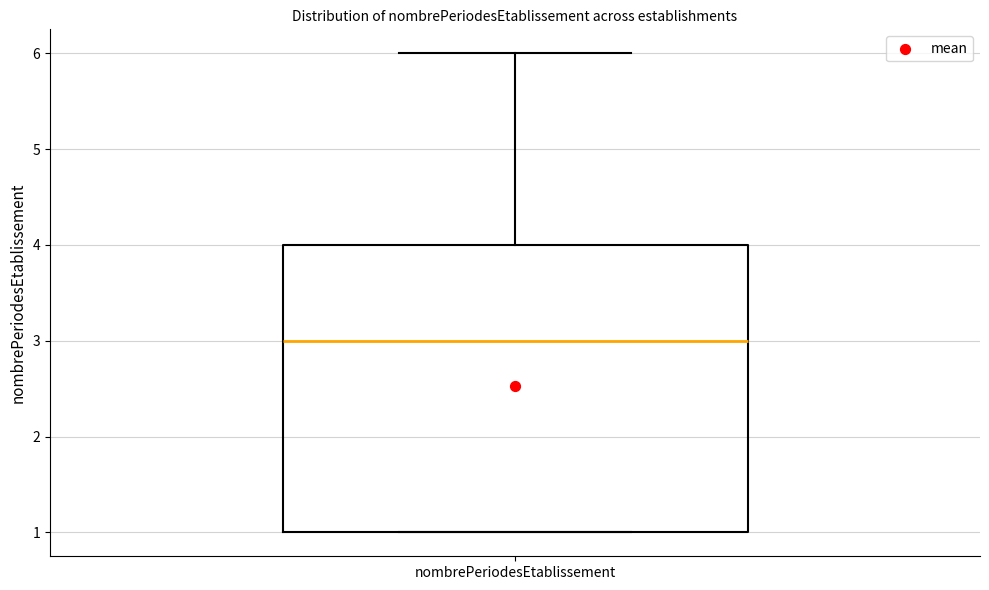

Read this box plot against the y-axis: the position of the median line, the range covered by the box, and the ends of both whiskers. The values are not printed on the chart, so give them approximately, as read against the axis.

median 3, box 1 to 4, whiskers 1 to 6